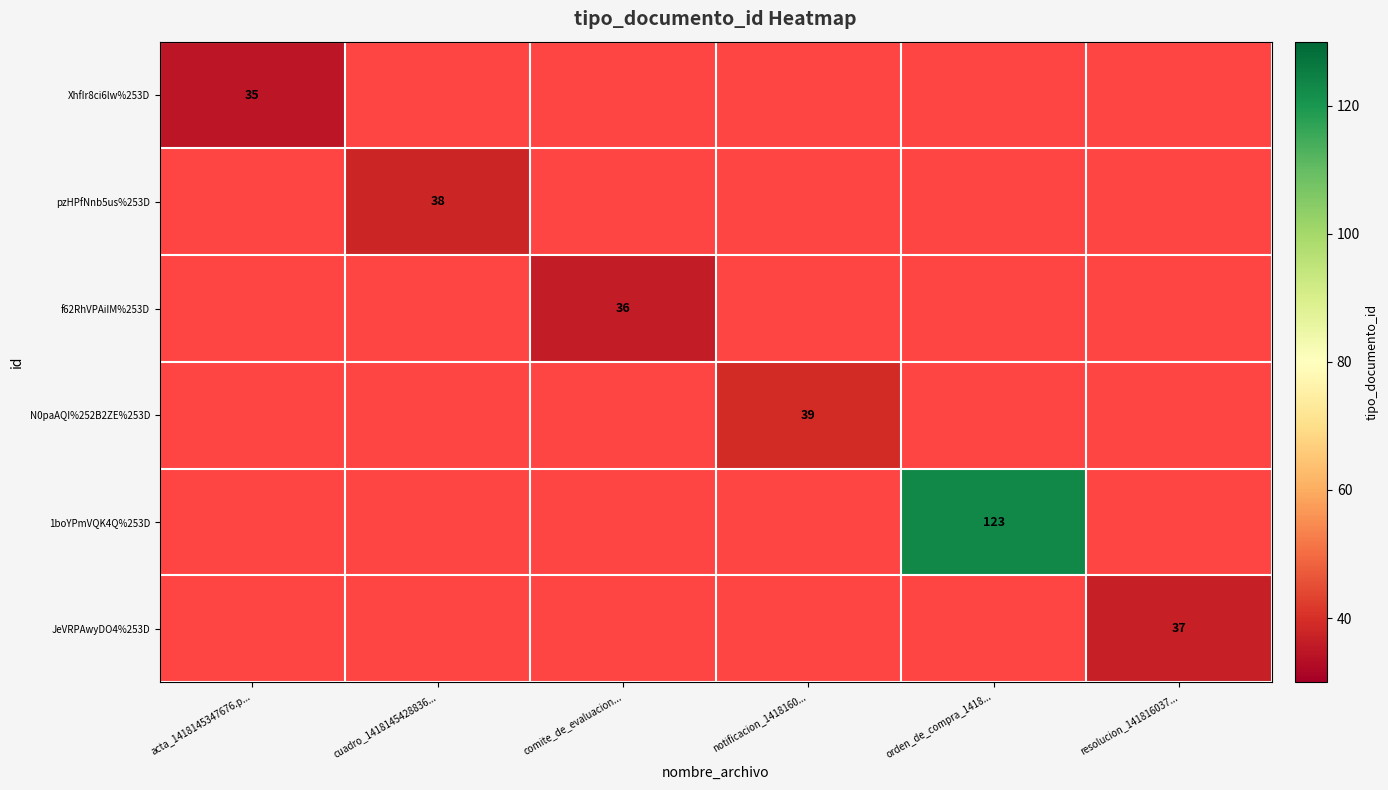

What is the greatest value displayed?

123.0